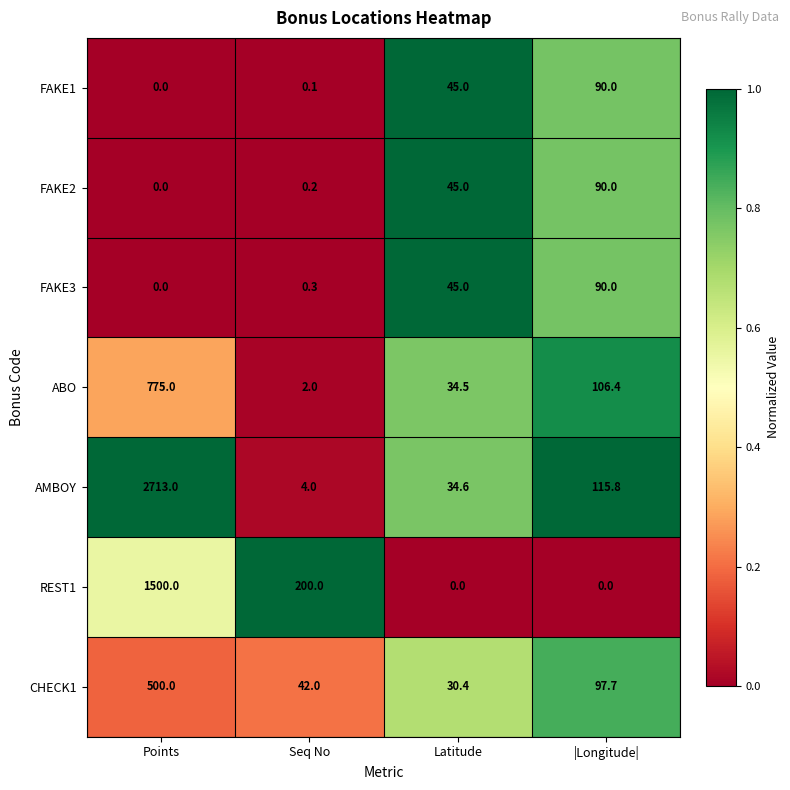

Is it true that CHECK1 equals 30.4 at Latitude?

True